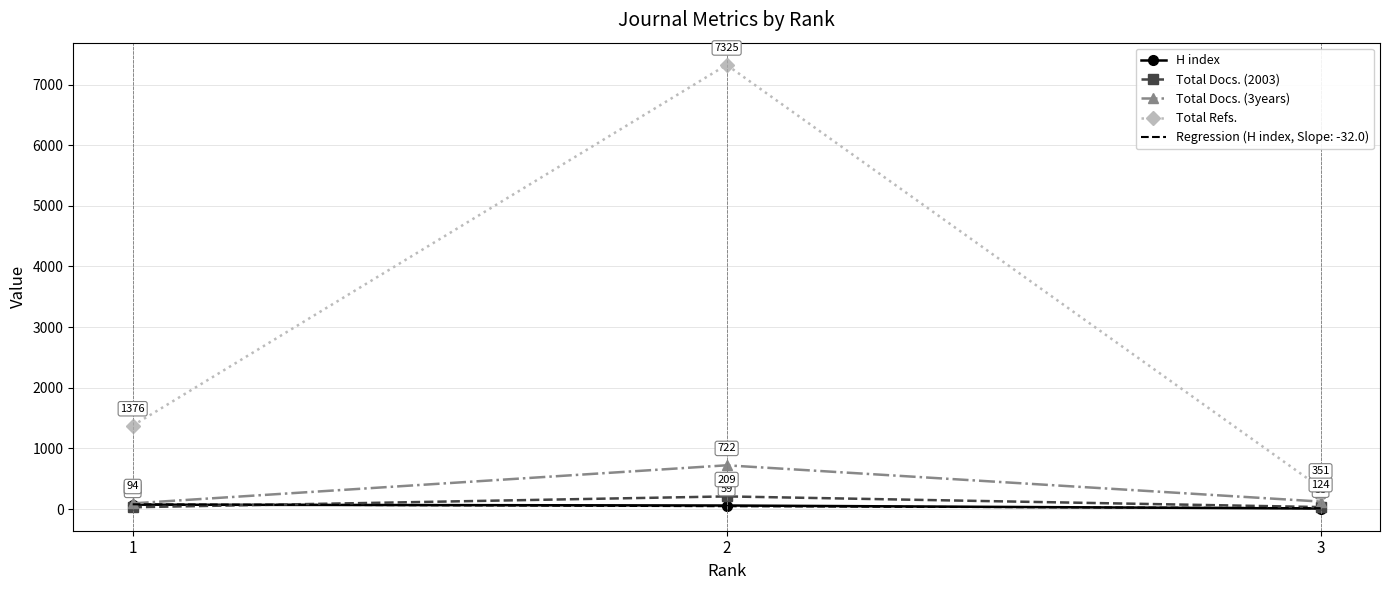

What is the minimum value shown in the chart?

9